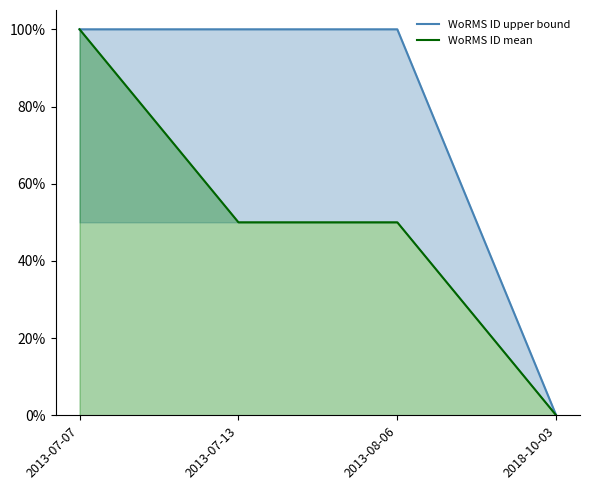

How many positive values does the WoRMS ID mean series have?

3